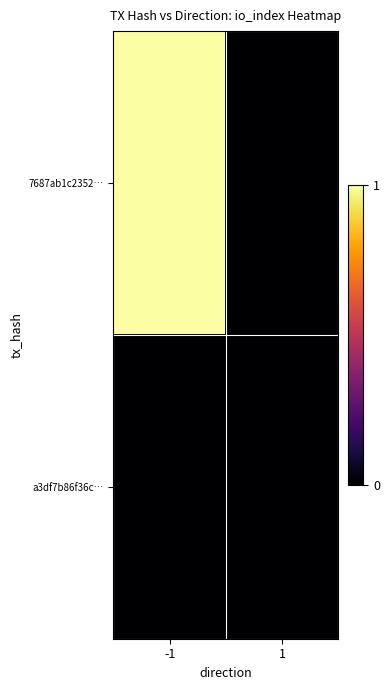

At how many categories does at least one series exceed 0?

1